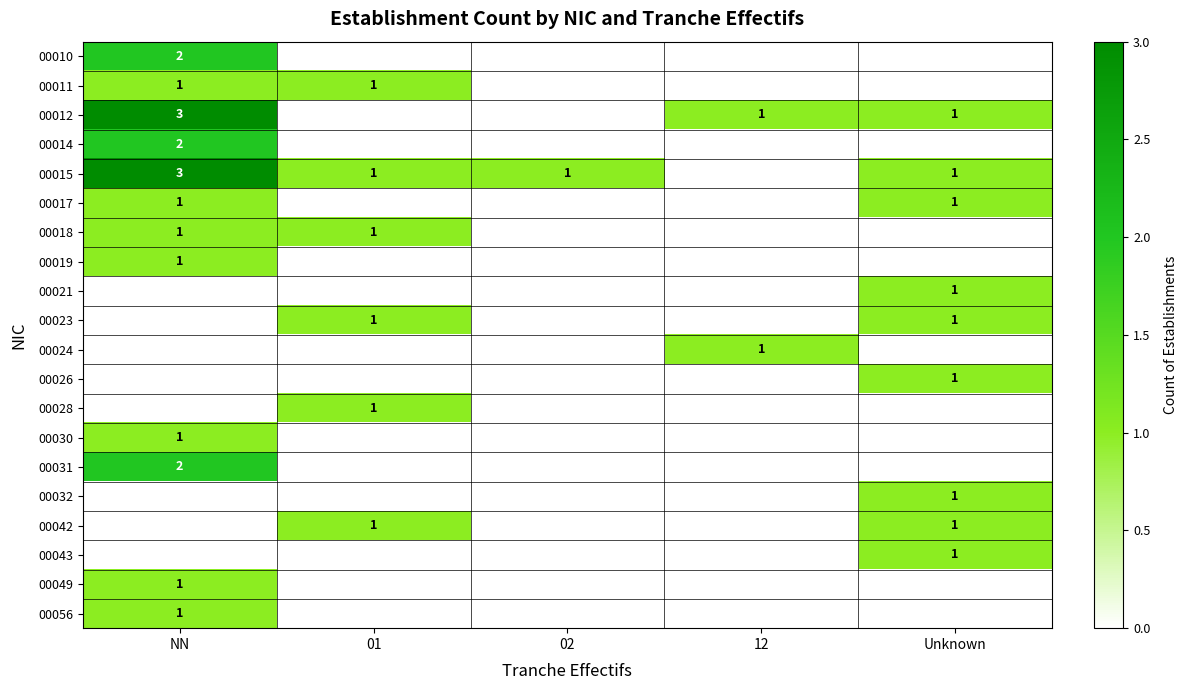

How many categories are shown in the chart?

5